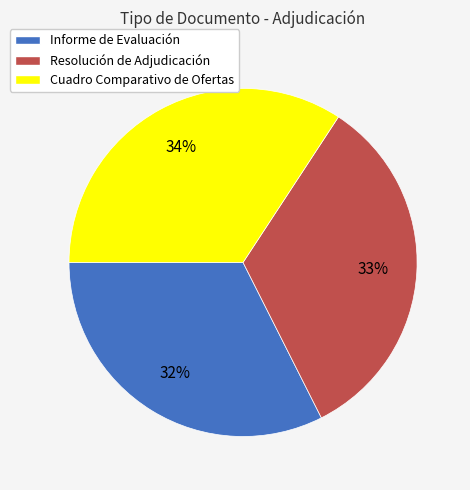

Does Informe de Evaluación represent more than half of the total?

No